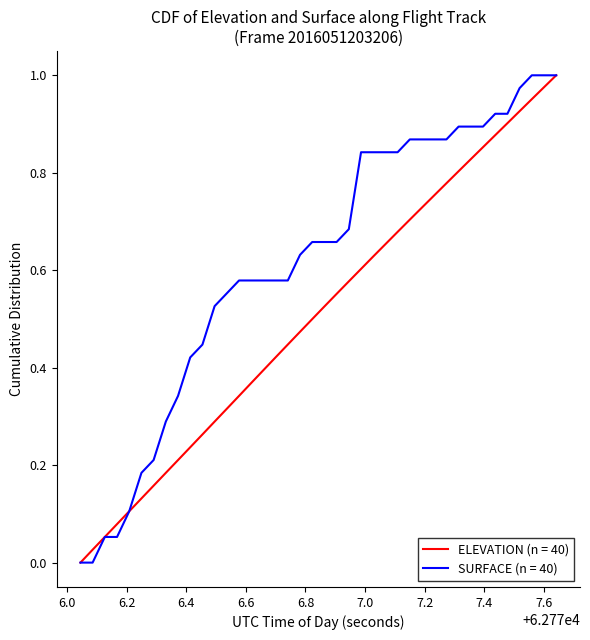

Which series has the largest total across all categories?

SURFACE (n = 40)